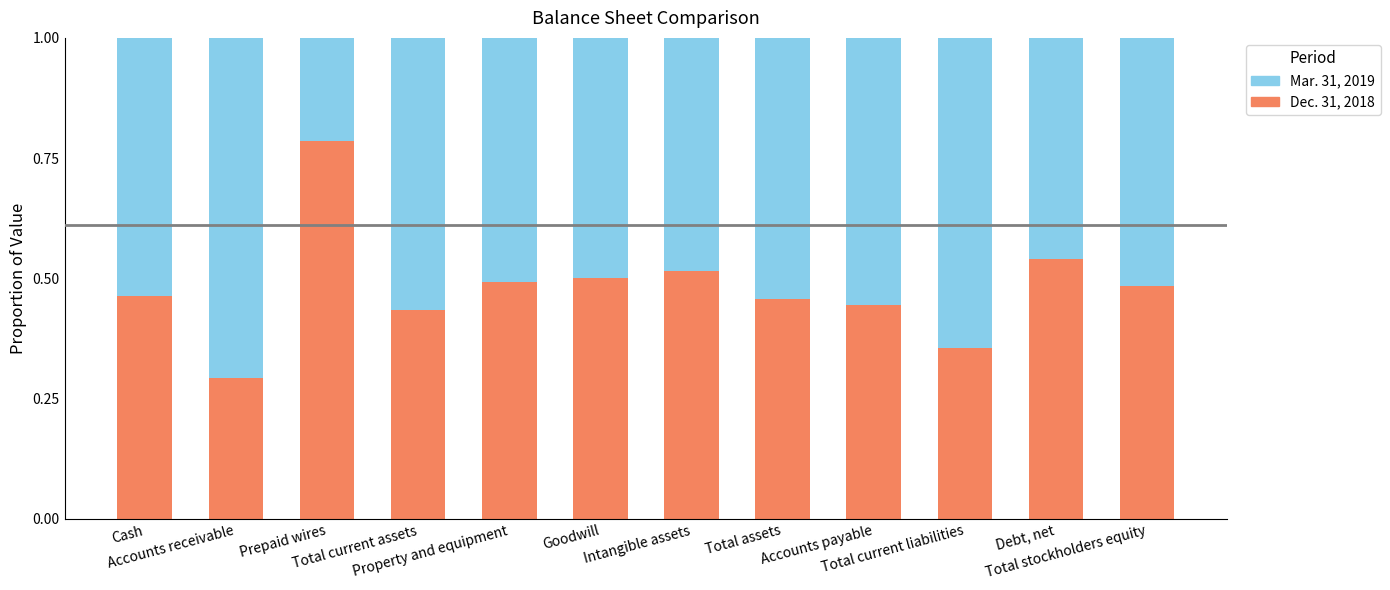

At how many categories does at least one series exceed 0?

12